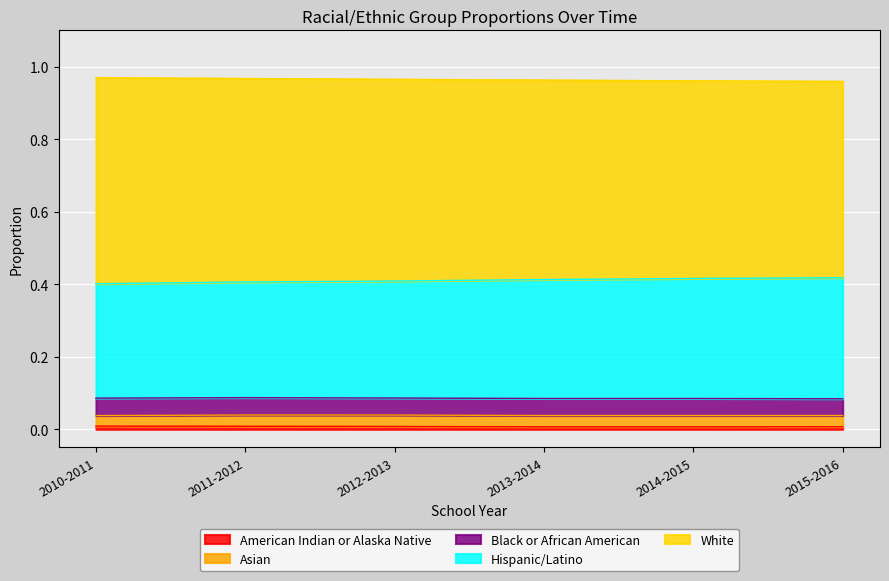

True or false: American Indian or Alaska Native and Hispanic/Latino cross at least once.

False